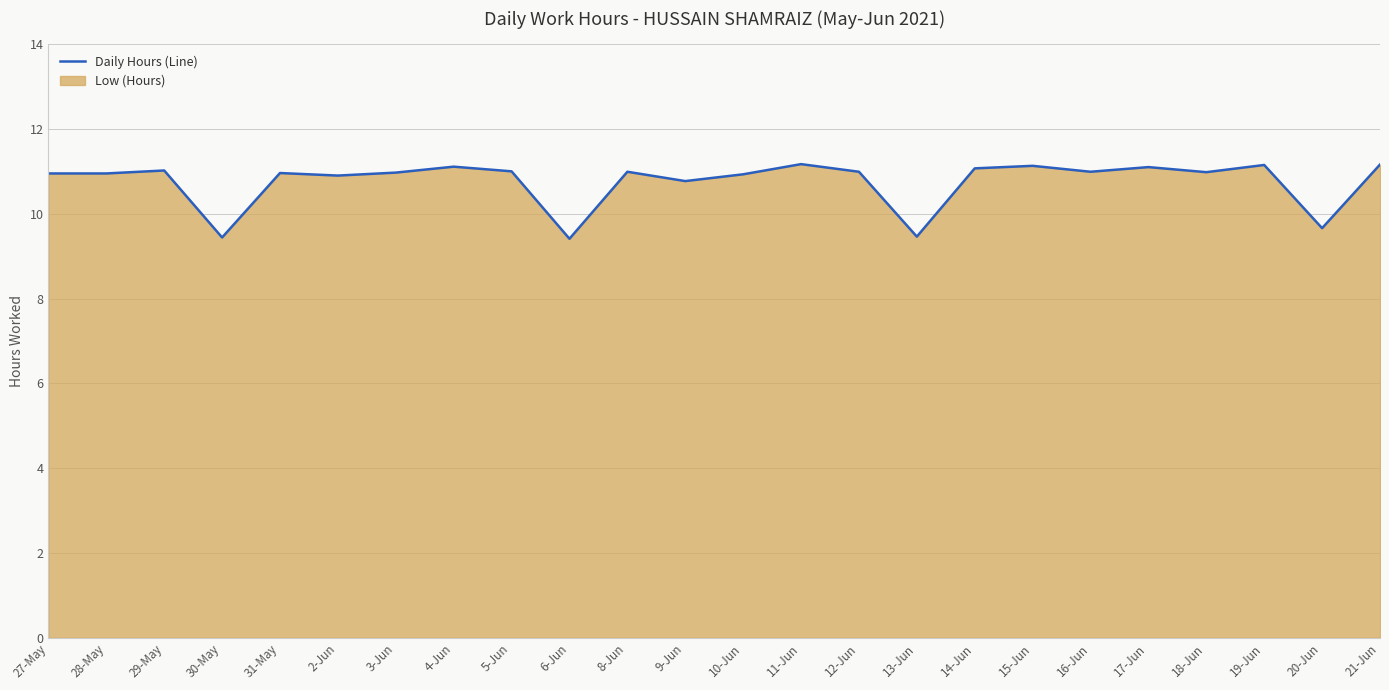

What is the label of the 6th point from the left?

2-Jun